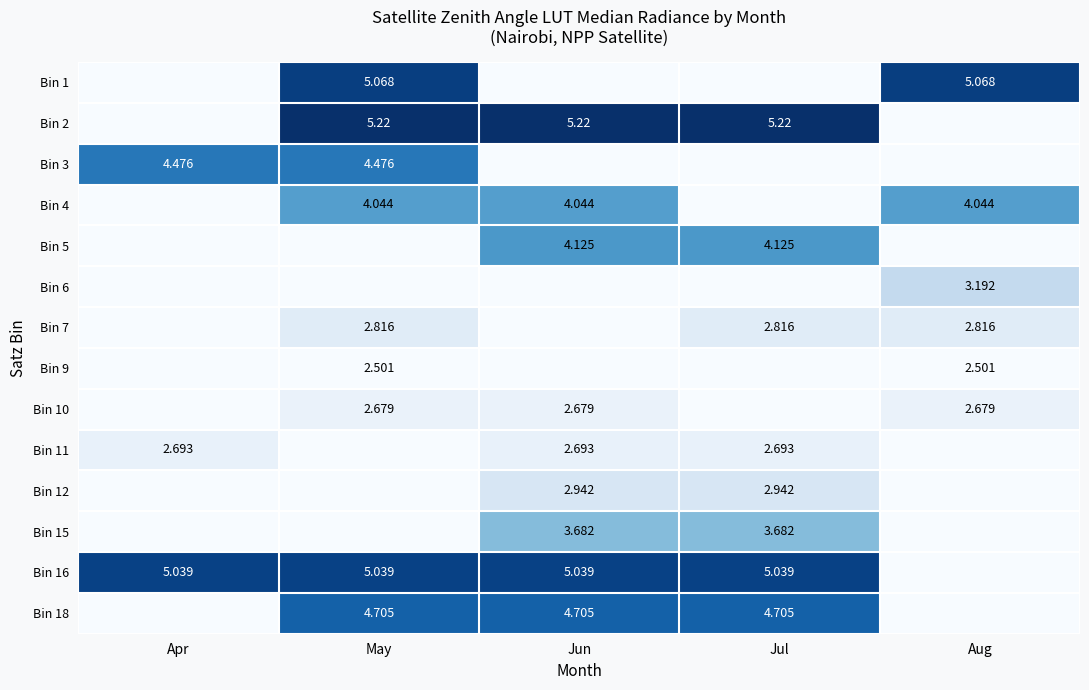

Which has a higher value, Apr or Jul?

Apr